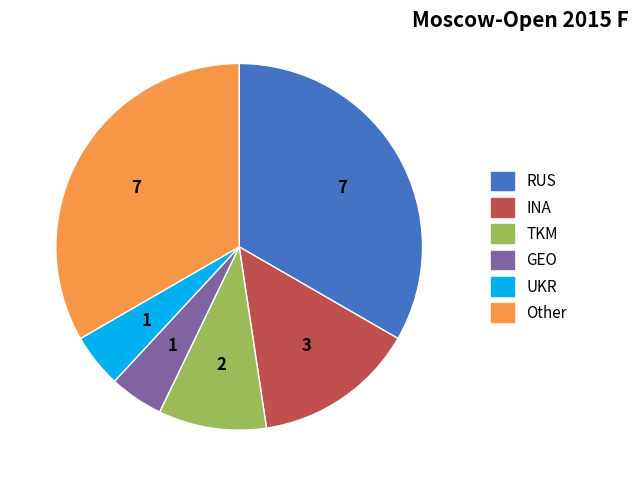

Does any single category account for the majority?

No